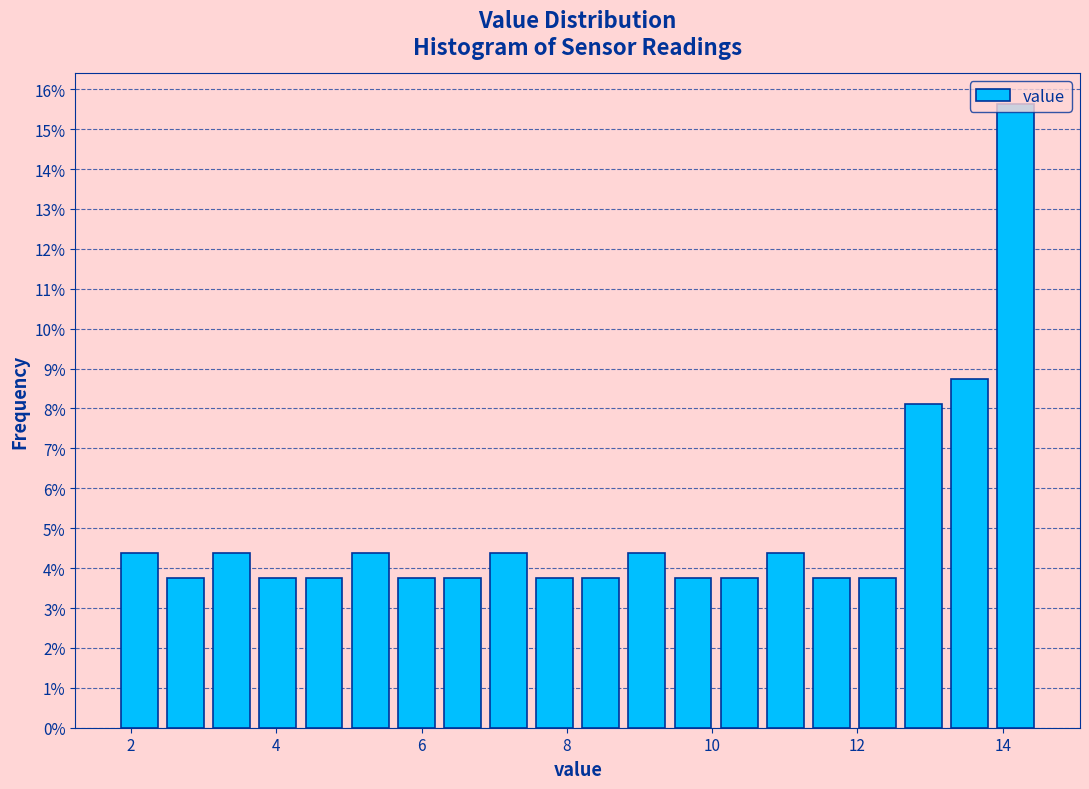

Read against the x-axis, roughly where is the centre of the tallest bar?

14.2